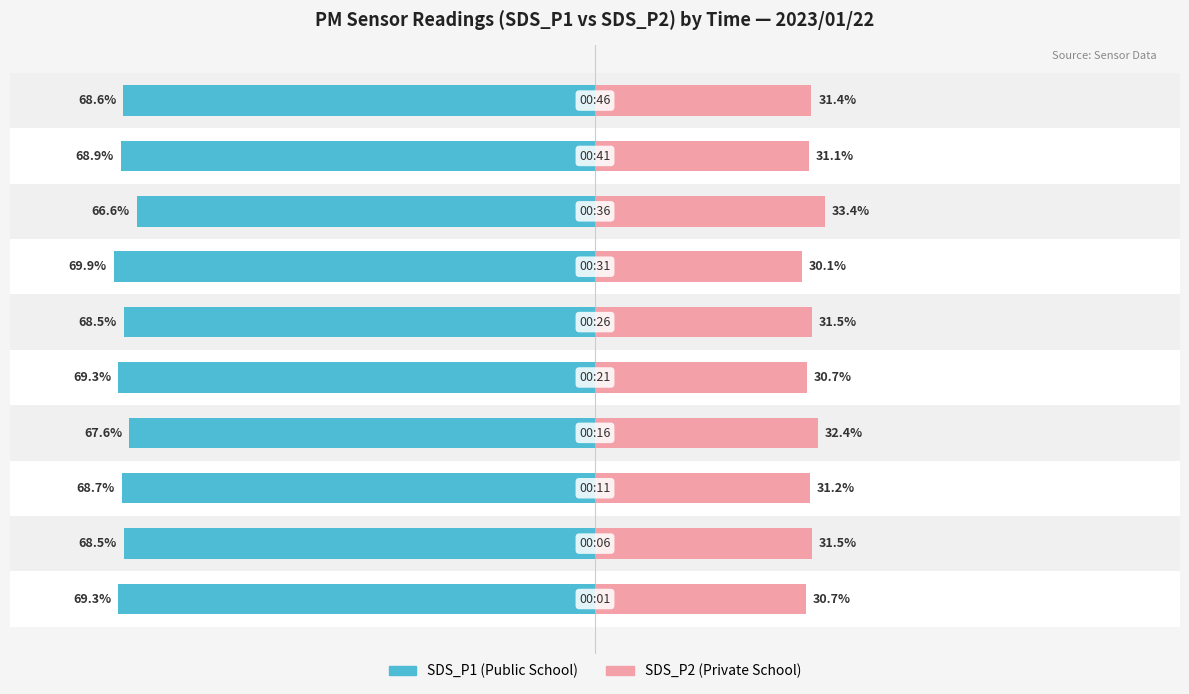

What is the sum of all SDS_P2 values?

314.1